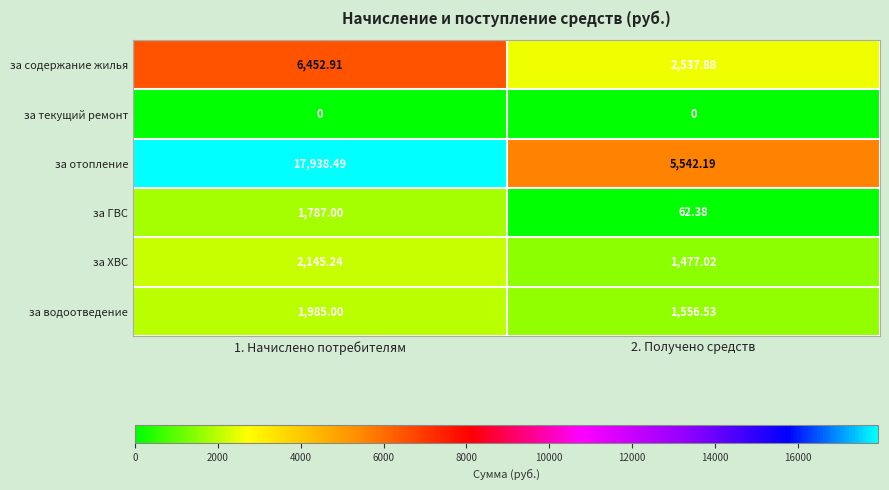

Which series has the largest total across all categories?

за отопление